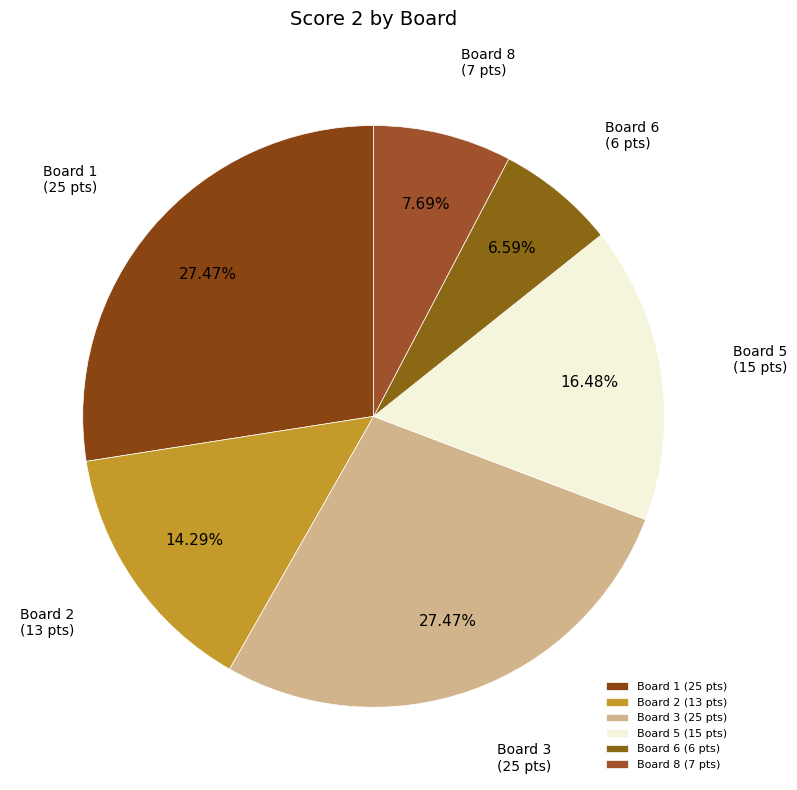

How many slices are in this pie chart?

6